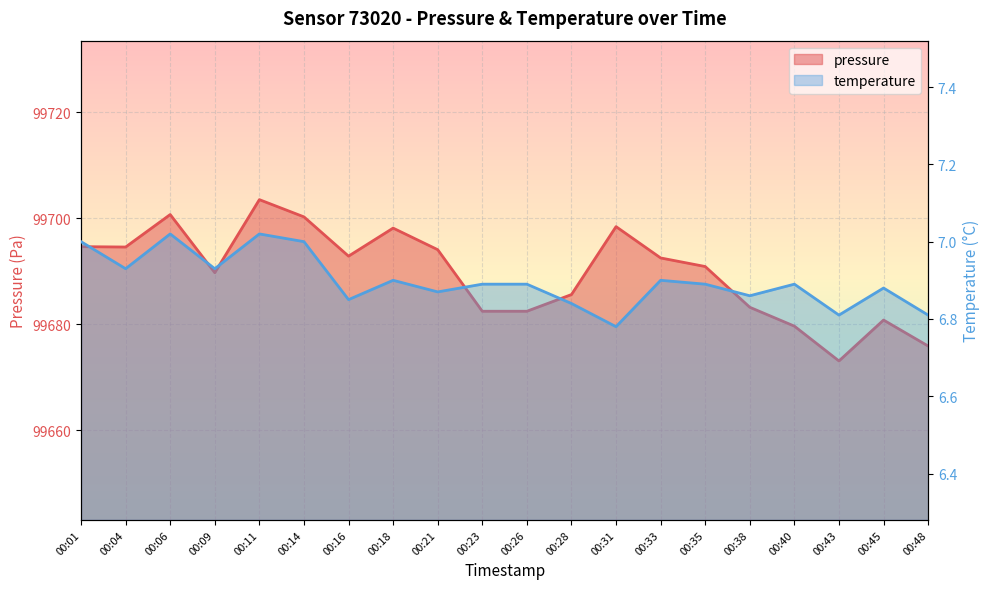

Rank the series at 00:23 from highest to lowest value.

pressure, temperature